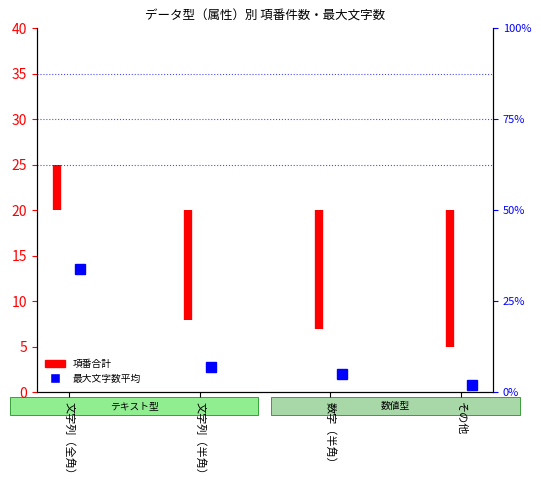

Does the chart display data point markers on the line(s)?

No